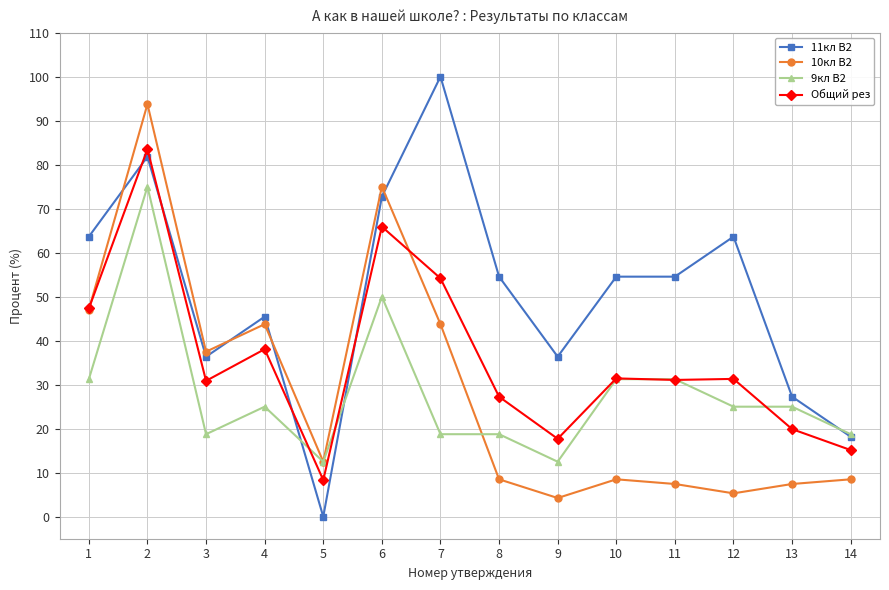

Which label corresponds to the smallest value in the chart?

5